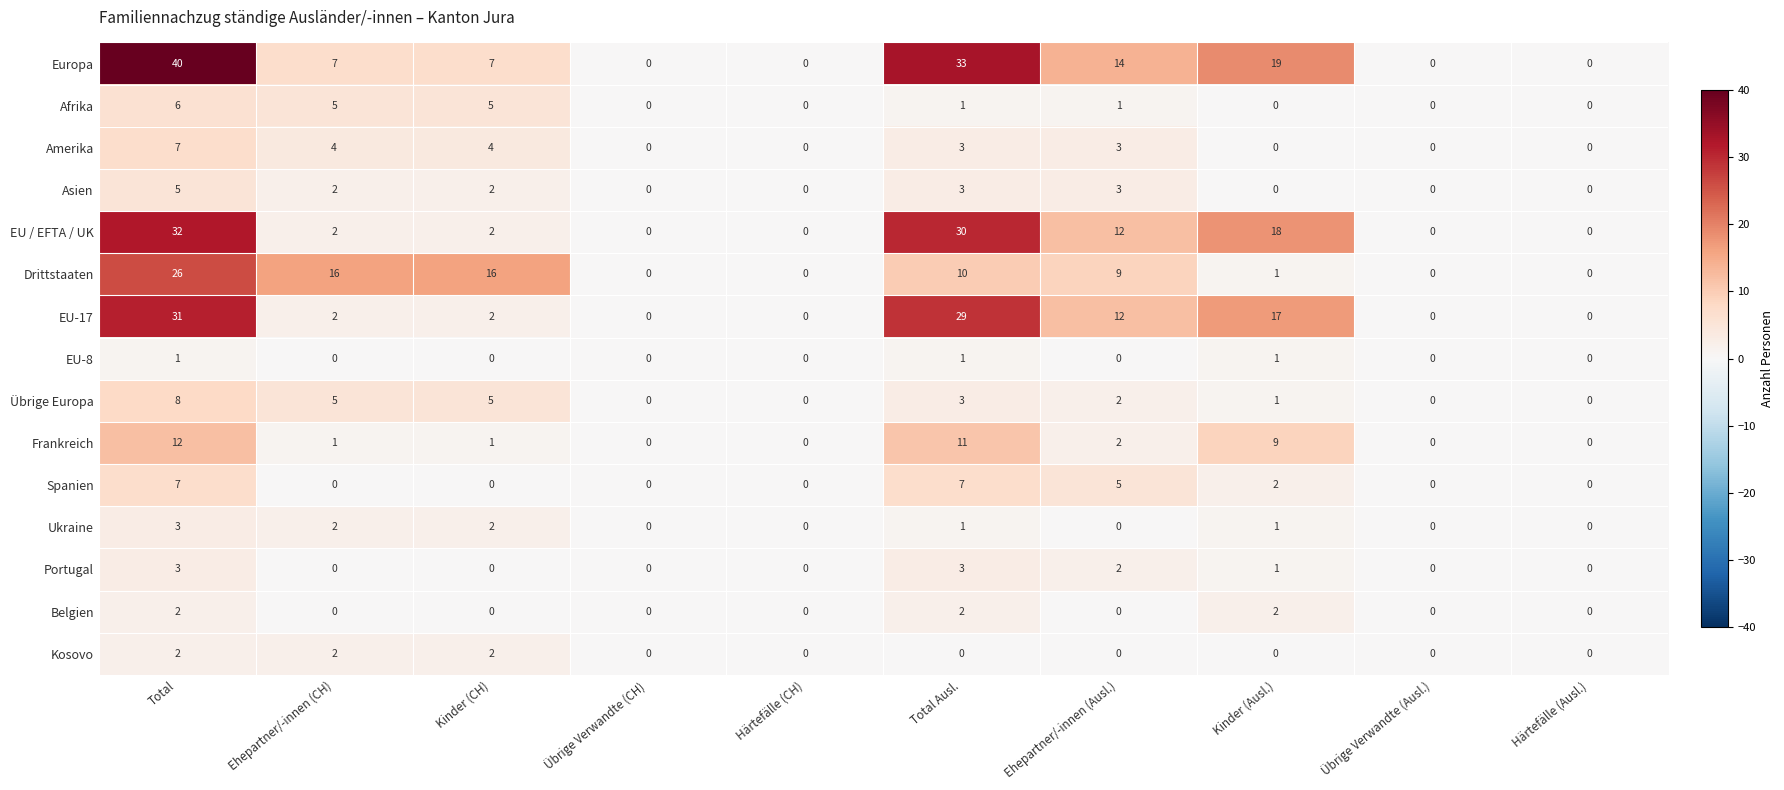

Which series has the widest spread of values?

Europa